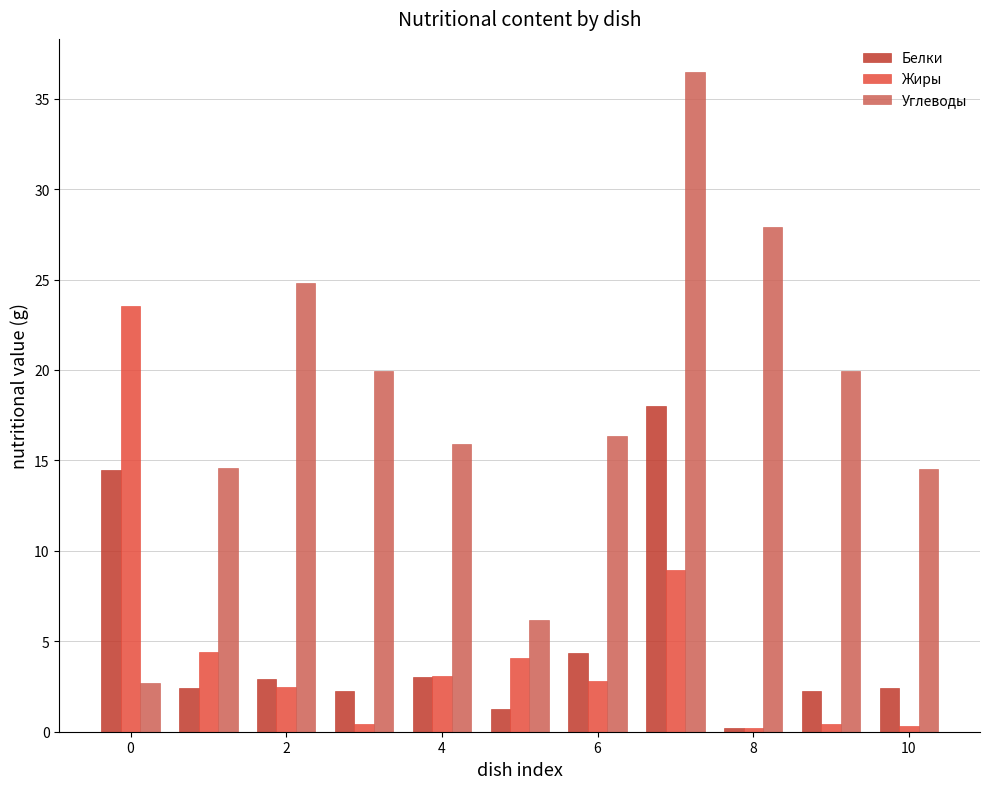

What is the sum of all Углеводы values?

199.4